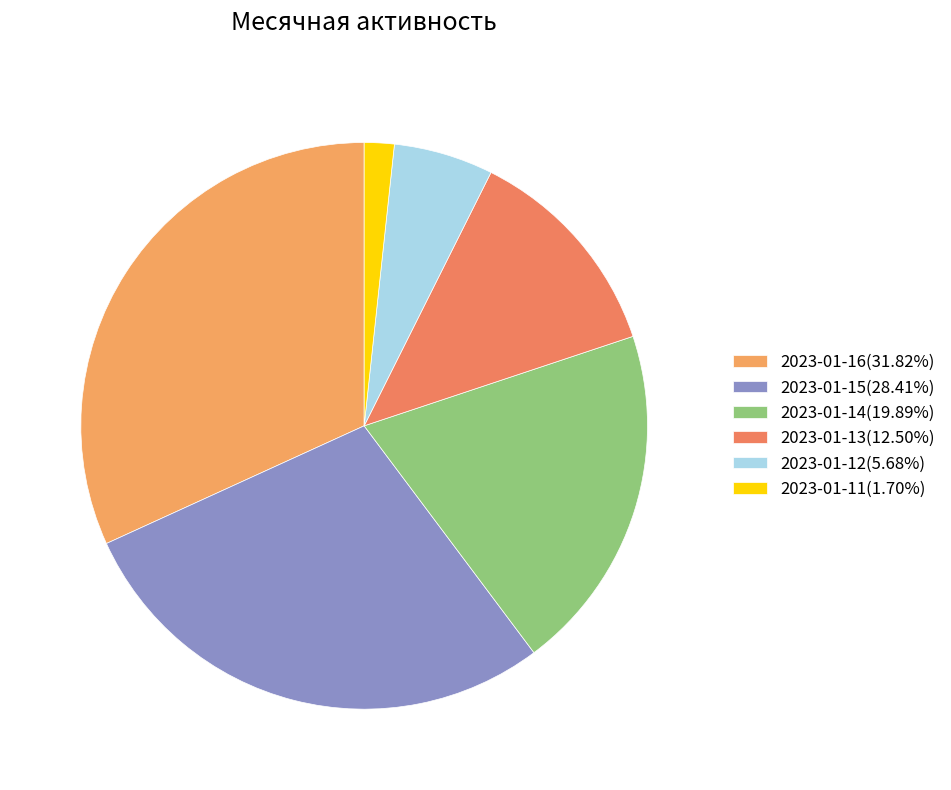

What percentage is the 2023-01-14 slice, to the nearest percent?

20%